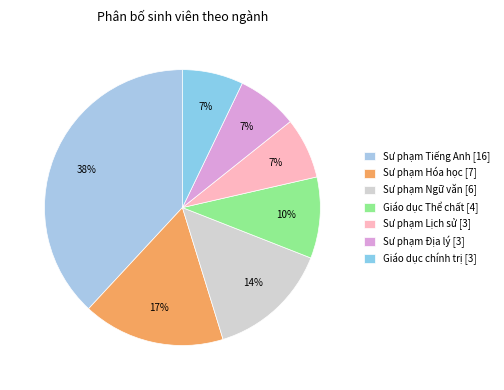

Is there a majority slice in this chart?

No